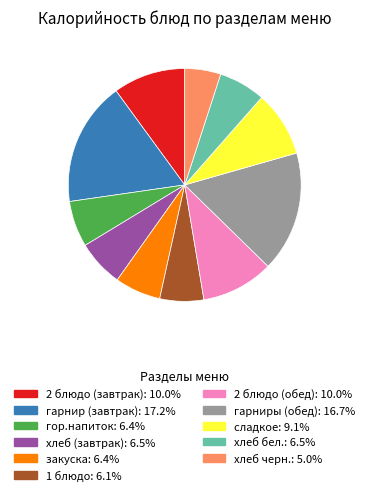

Is there a majority slice in this chart?

No